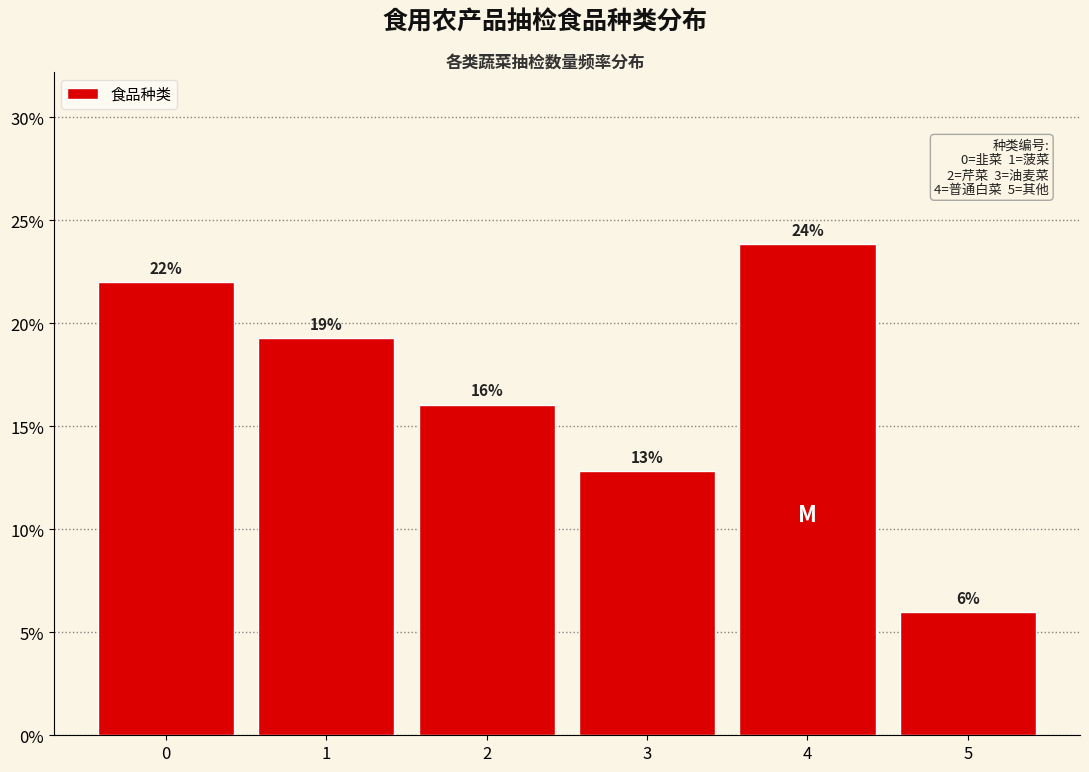

Is it true that the value at 3 is 12.8?

True